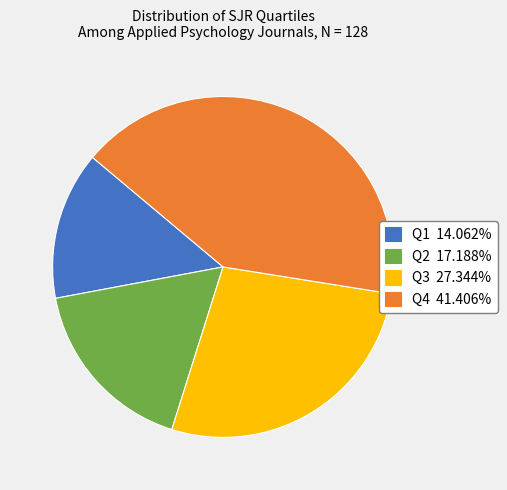

Approximately how many times larger is the value at Q4 41.406% compared to Q2 17.188%?

2.4